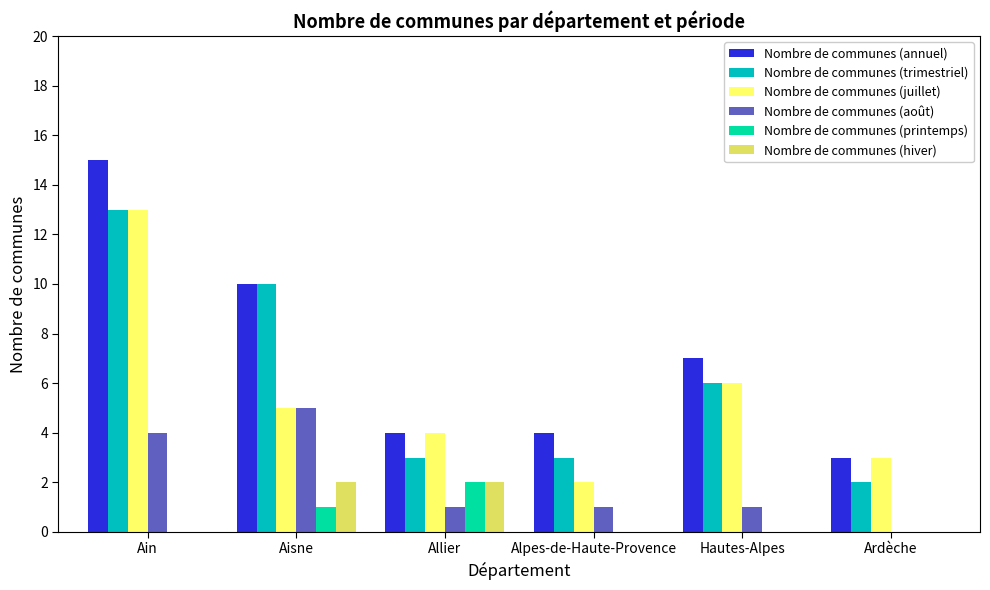

What is the difference between the Nombre de communes (annuel) values at Aisne and Ain?

5